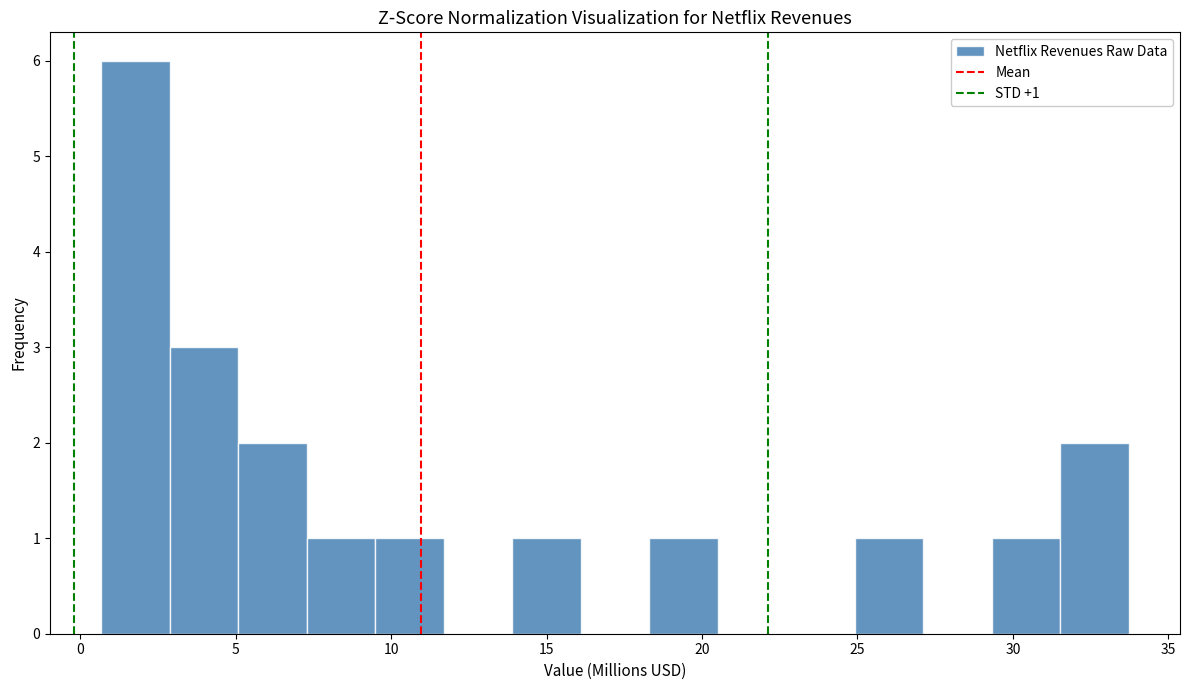

Which range on the x-axis has the tallest bar?

0.5 to 3.0